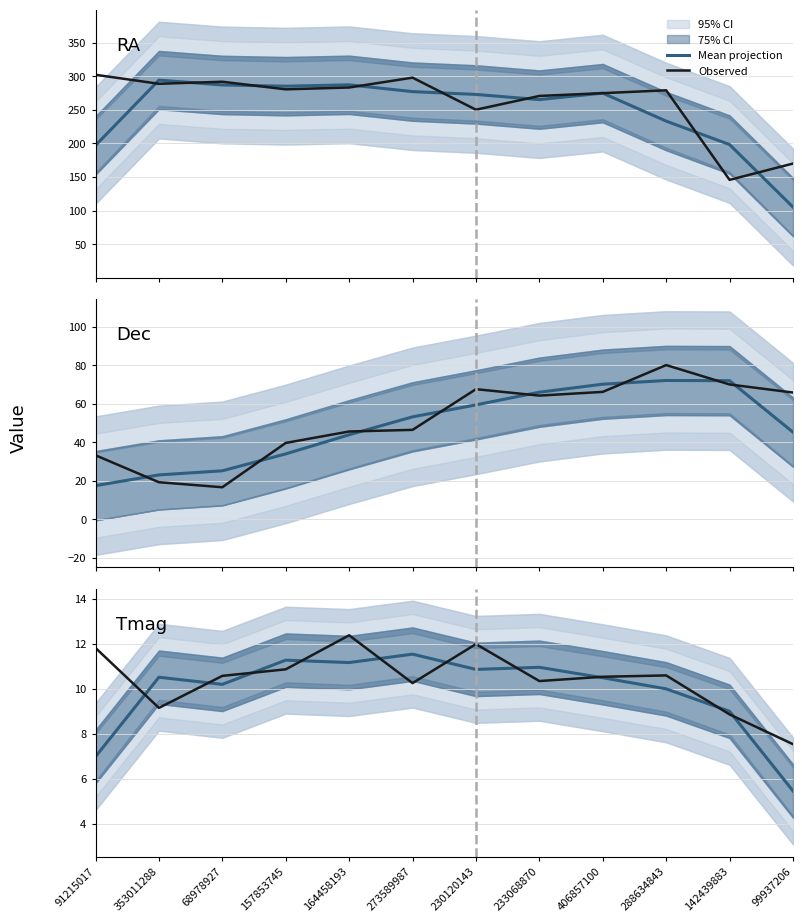

True or false: Mean projection has more than 0 points higher than both neighbors.

True